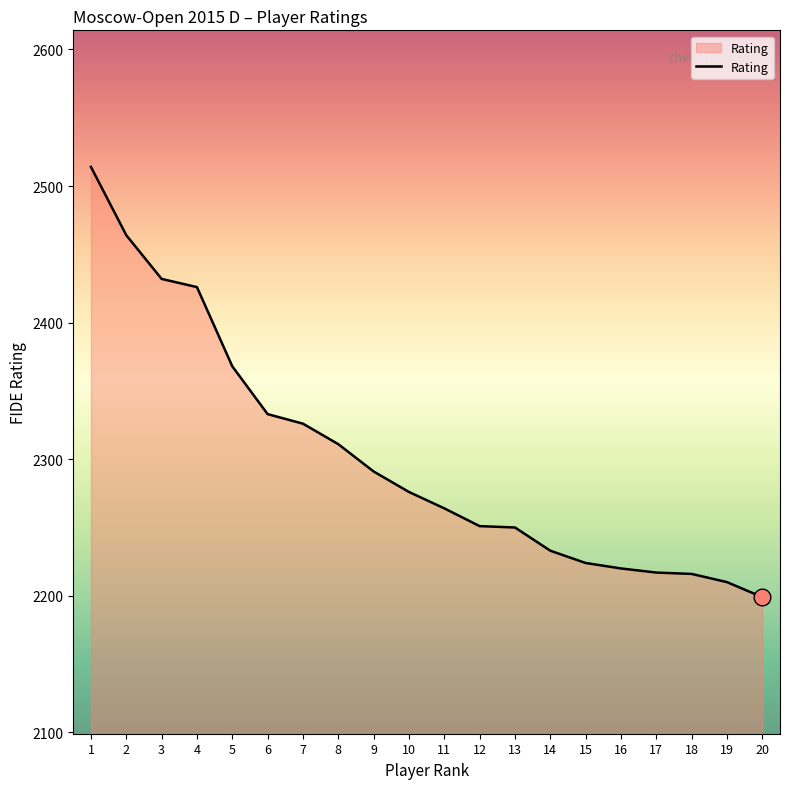

True or false: there are more than 2 points higher than both neighbors.

False